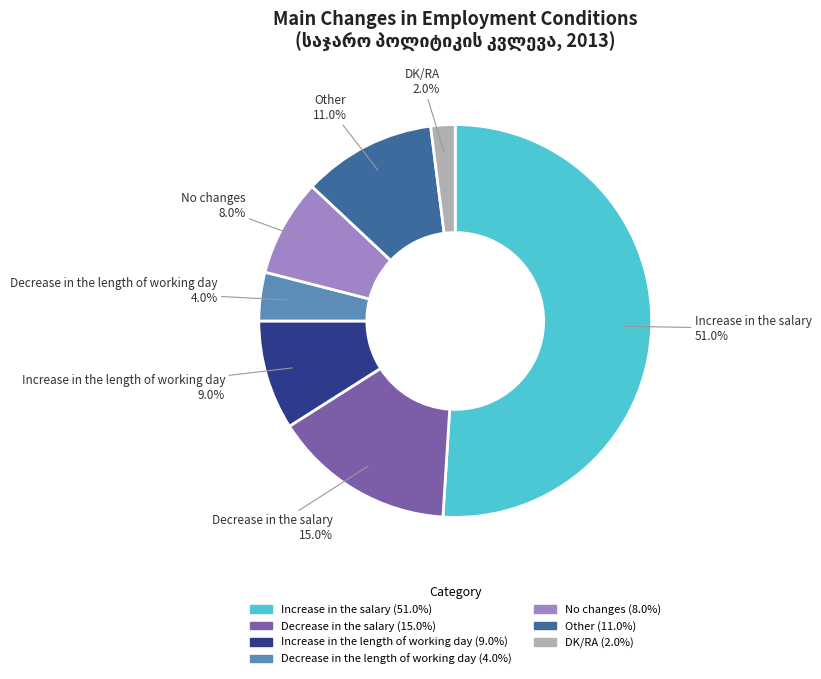

To the nearest percent, what portion does Other represent?

11%